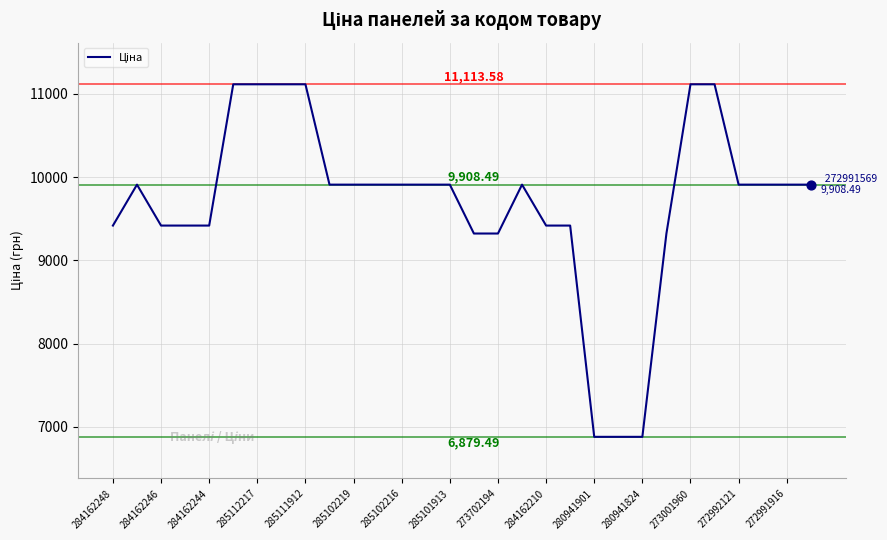

What is the difference between the maximum and minimum values?

4234.1